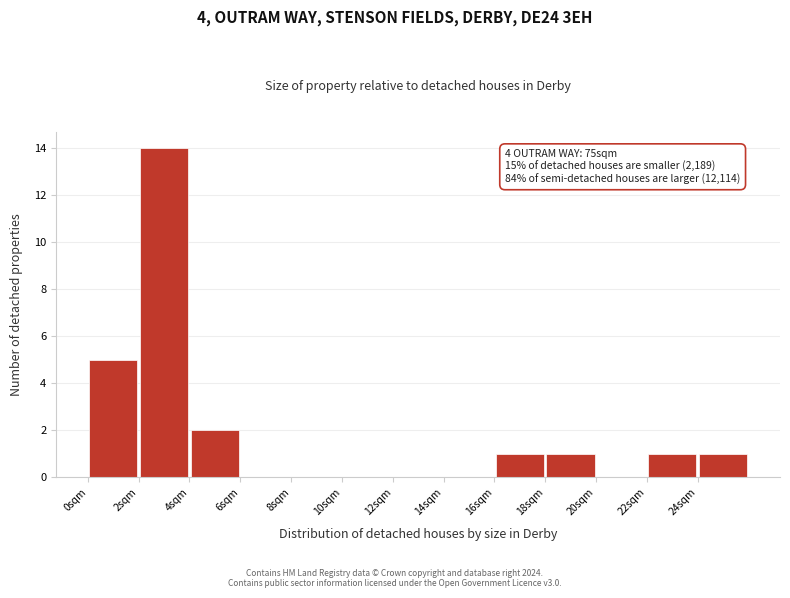

Over which range of the x-axis is the bar tallest?

2 to 4